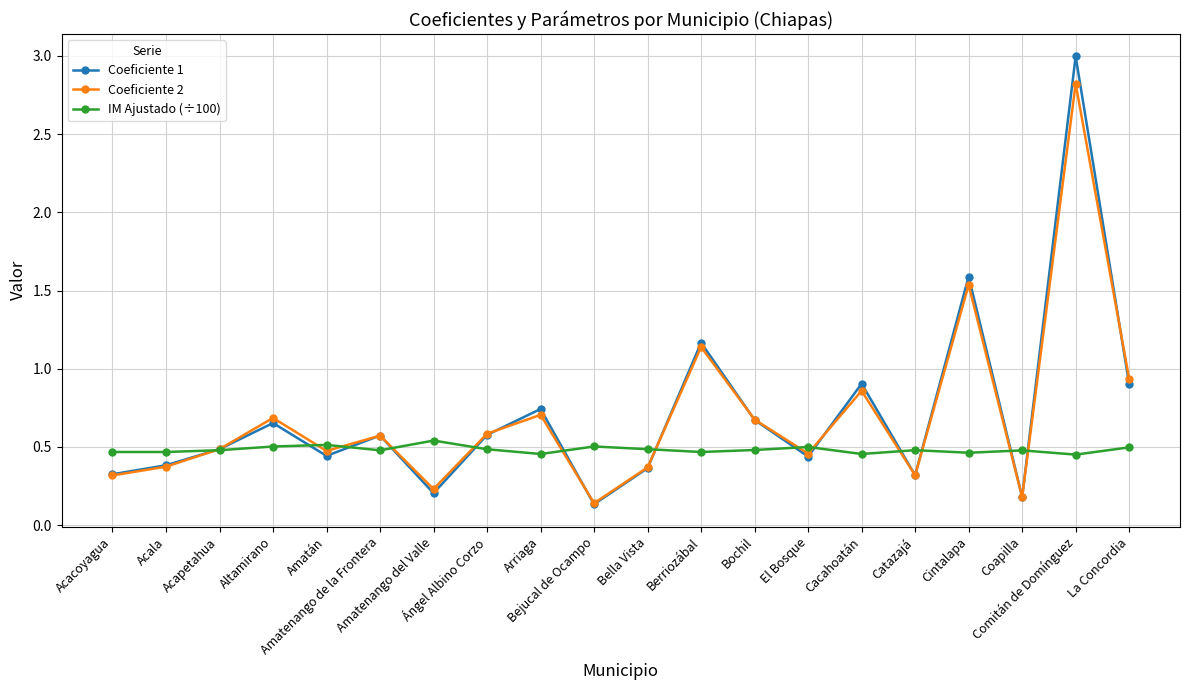

Which series has the widest spread of values?

Coeficiente 1